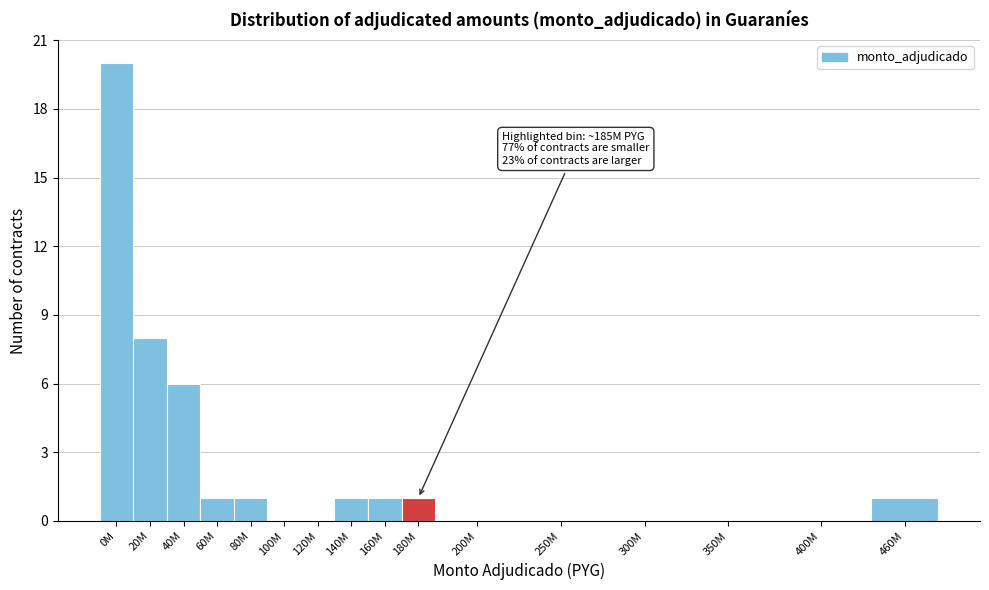

Reading left to right, extract all data points from this chart.

0M=20	20M=8	40M=6	60M=1	80M=1	100M=0	120M=0	140M=1	160M=1	180M=1	200M=0	250M=0	300M=0	350M=0	400M=0	460M=1